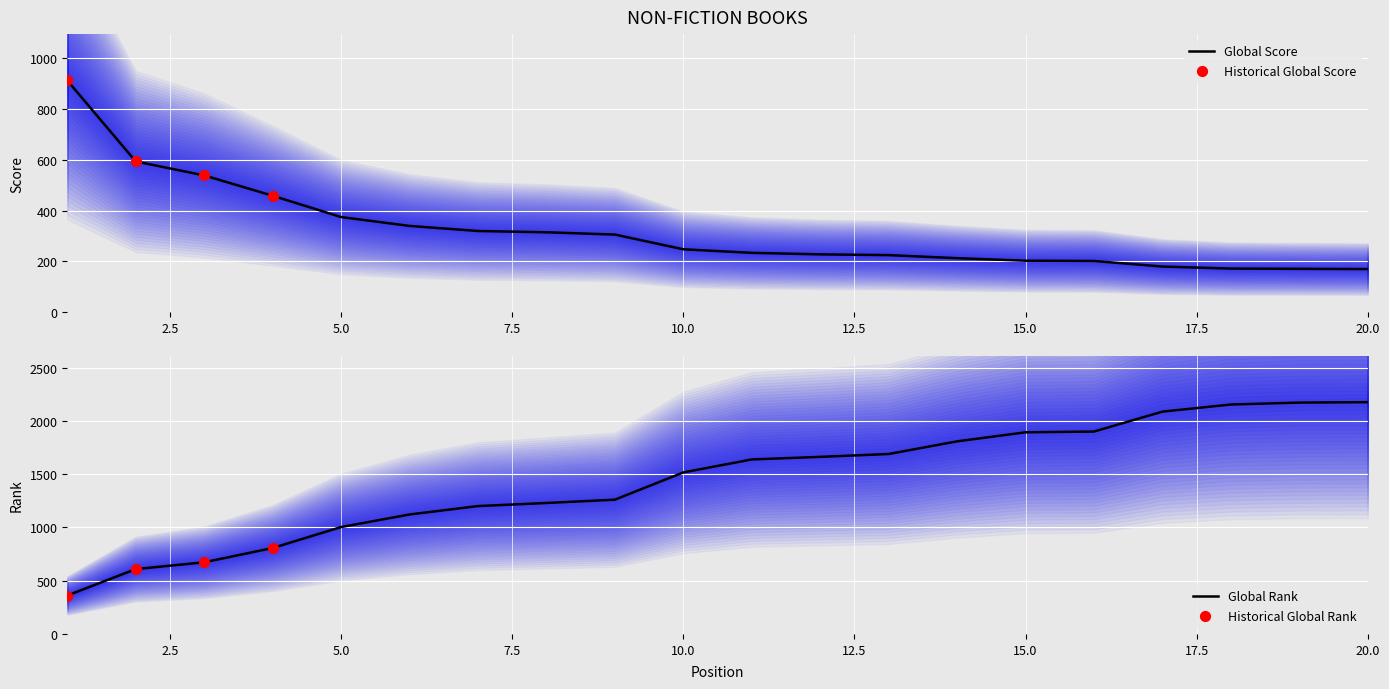

Which series has the largest total across all categories?

Global Rank